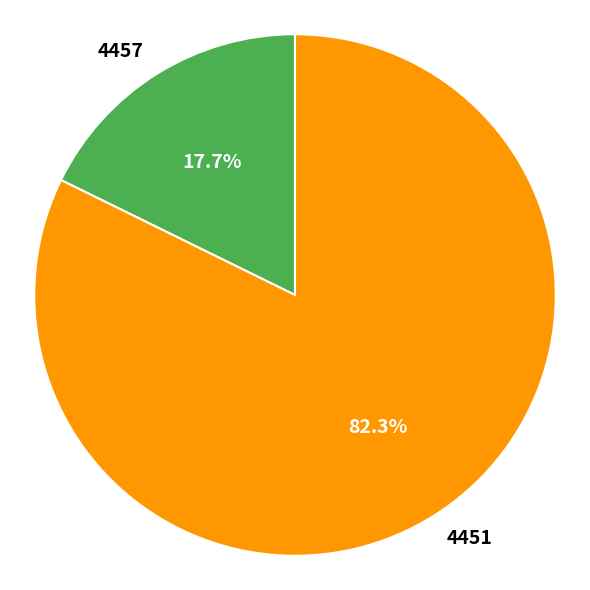

To the nearest percent, what is the difference between the largest and smallest slice percentages?

65%